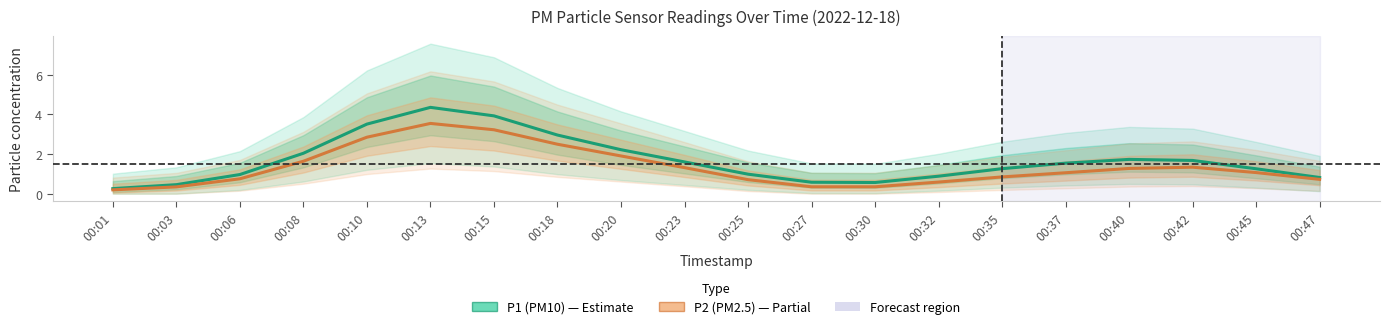

What is the sum of all P1 (PM10) values?

33.5